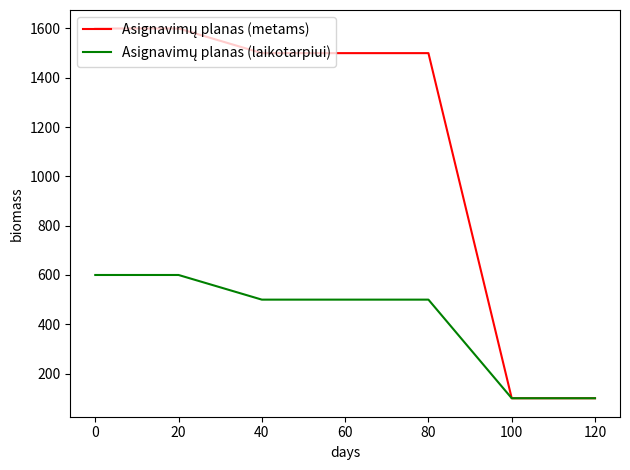

What is the difference between the highest and lowest values at 60?

1000